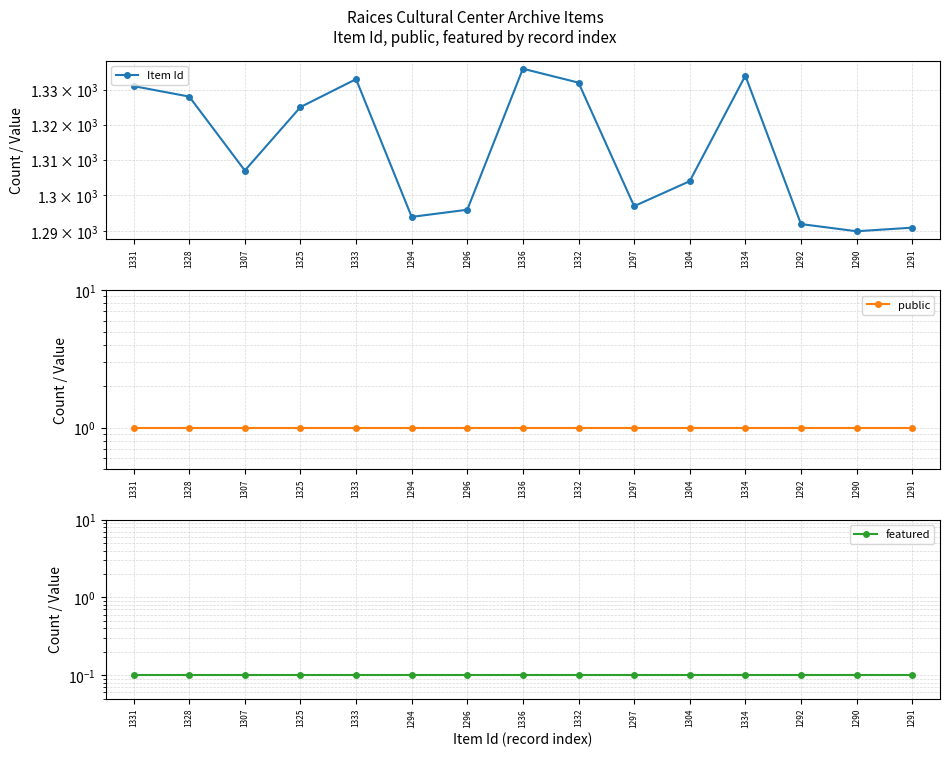

At which category is the sum across all series the highest?

1336